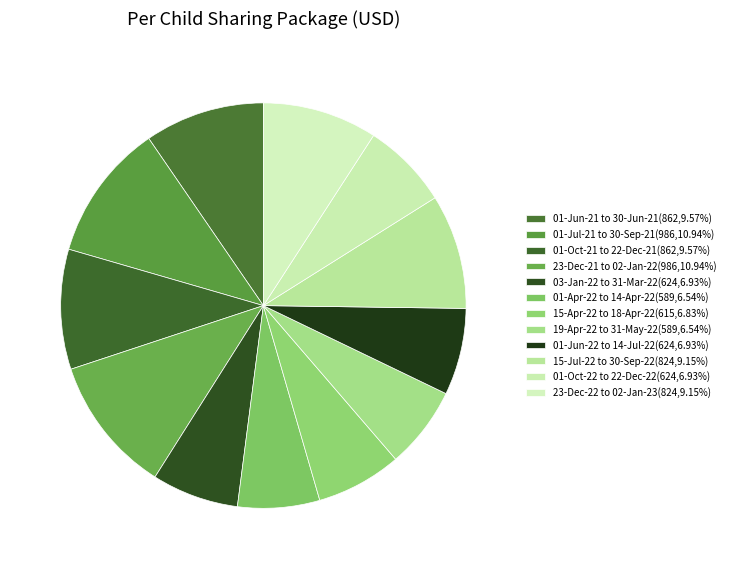

How many slices are in this pie chart?

12